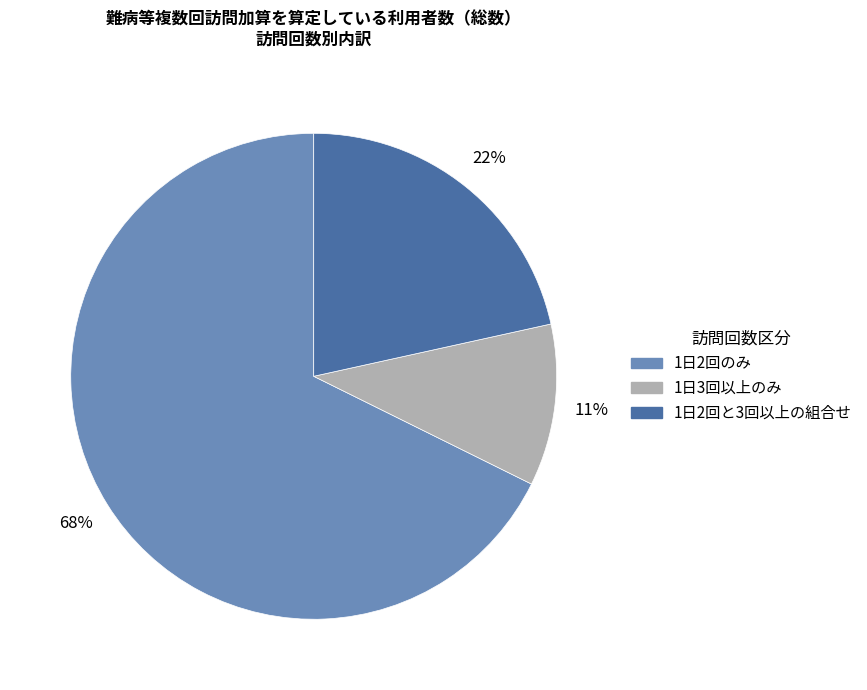

To the nearest percent, what portion does 1日3回以上のみ represent?

11%